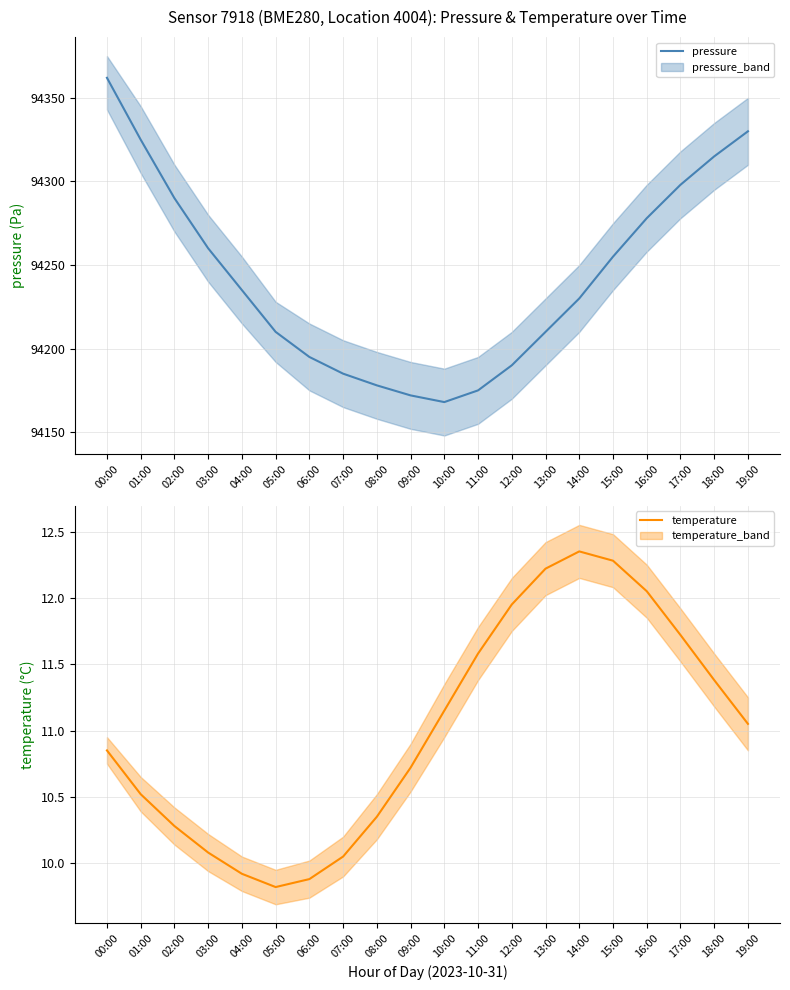

Rank the categories by pressure value from highest to lowest.

00:00, 19:00, 01:00, 18:00, 17:00, 02:00, 16:00, 03:00, 15:00, 04:00, 14:00, 05:00, 13:00, 06:00, 12:00, 07:00, 08:00, 11:00, 09:00, 10:00